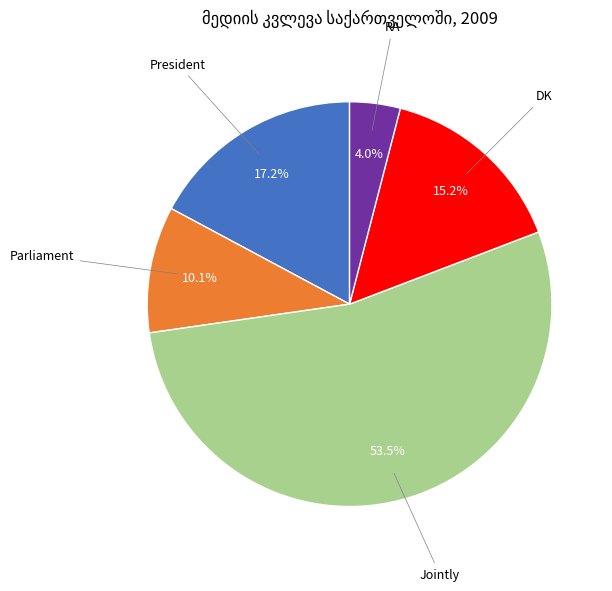

Is it true that President is 12% of the pie?

False